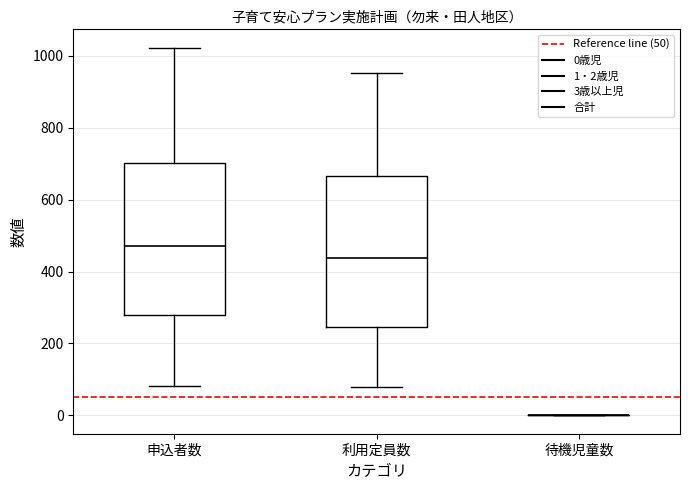

Reading left to right, transcribe this box plot: for each box, give where its median line is, the range the box spans, and where its two whiskers end, as read against the y-axis. The values are not printed on the chart, so give them approximately, as read against the axis.

申込者数: median 480, box 280 to 700, whiskers 80 to 1020
利用定員数: median 440, box 240 to 660, whiskers 80 to 960
待機児童数: box collapsed to a line at 0, whiskers 0 to 0